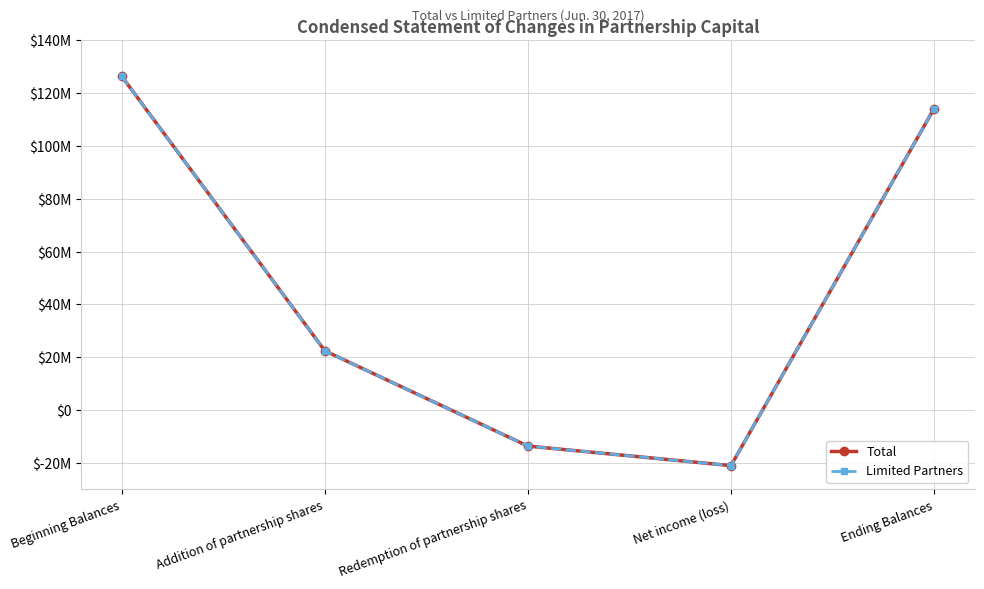

What is the difference between the maximum and minimum values in the Total series?

147430475